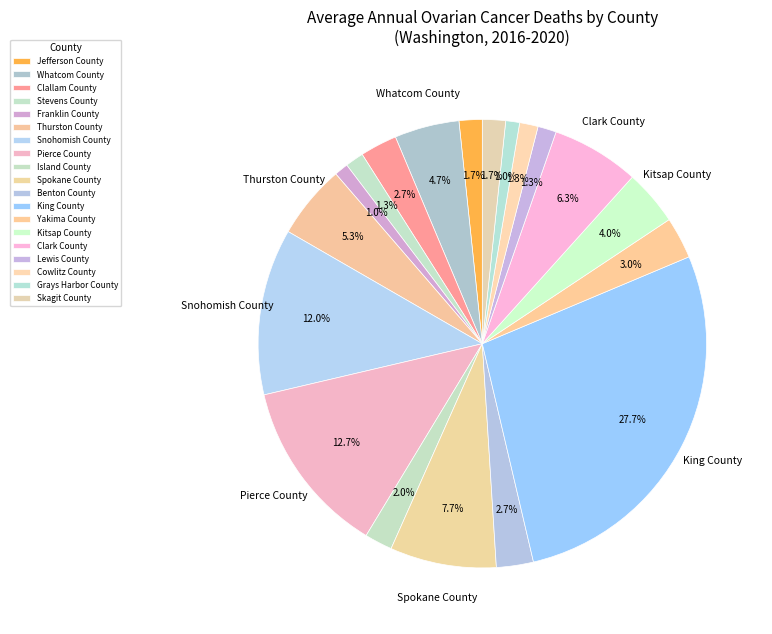

What percentage is the Franklin County slice, to the nearest percent?

1%